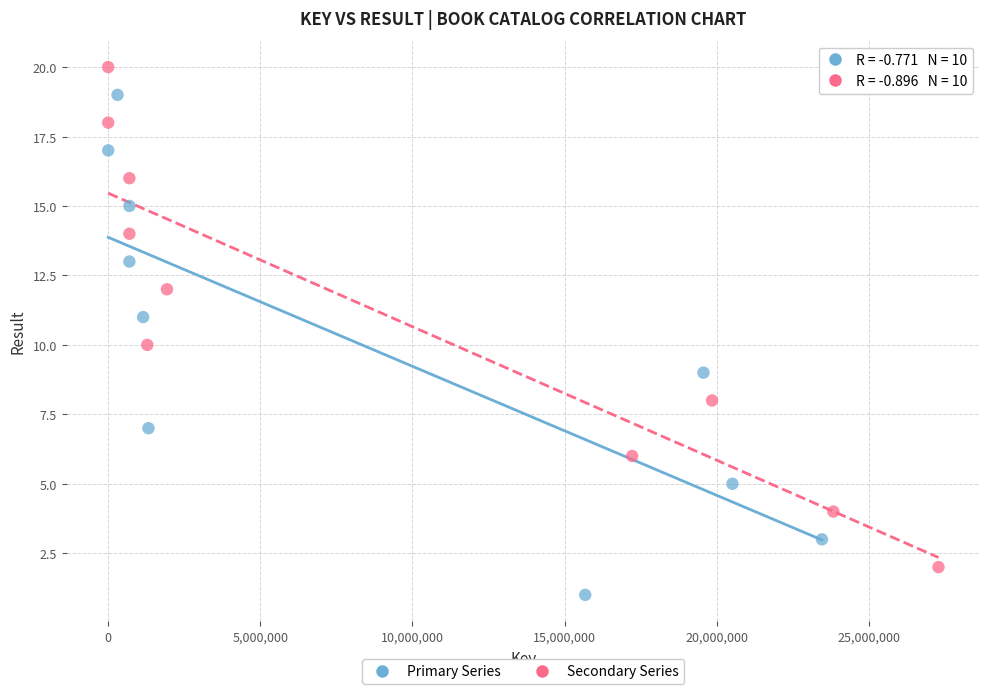

Which series reaches the maximum Y coordinate?

Secondary Series